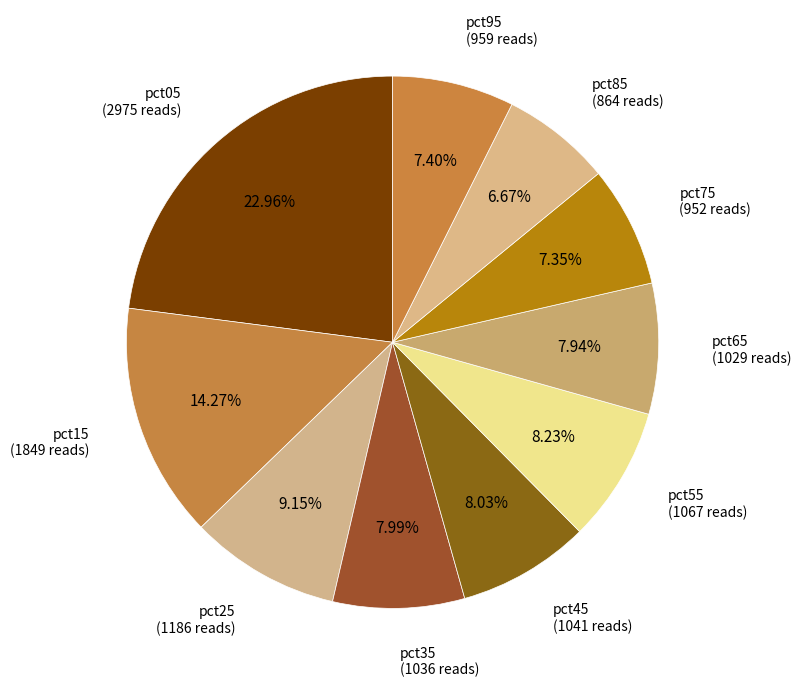

Count the number of slices in the pie.

10